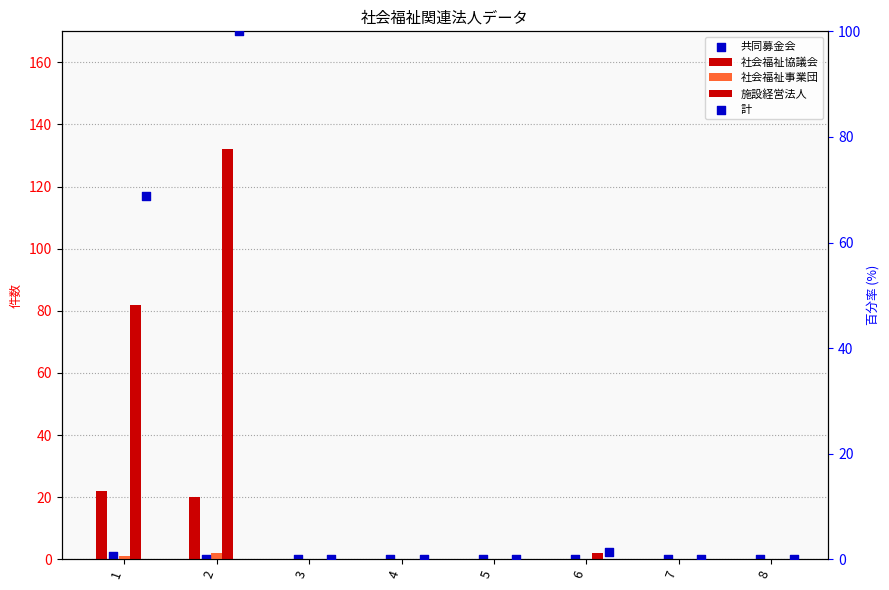

What are all the series names shown in the legend?

社会福祉協議会, 社会福祉事業団, 施設経営法人, 共同募金会, 計